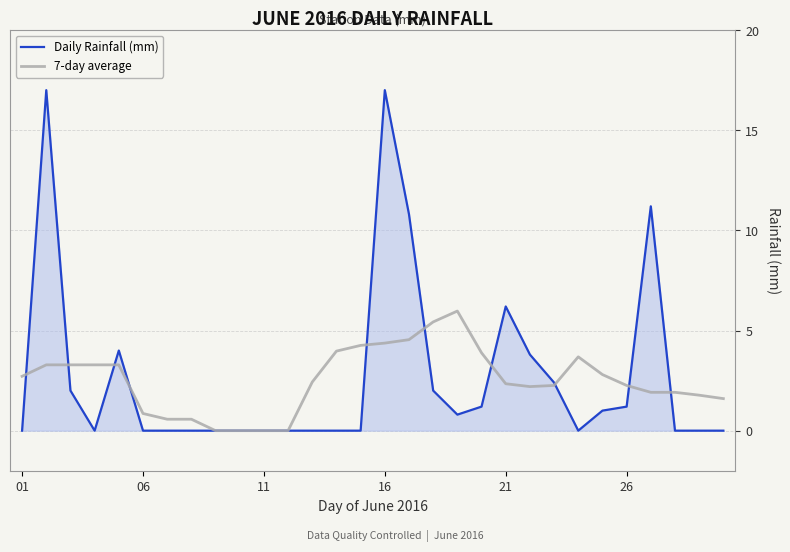

List the series in order of their peak value, highest first.

Daily Rainfall (mm), 7-day average